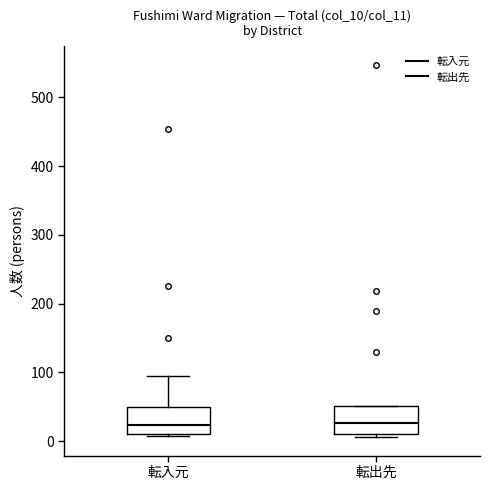

Reading left to right, transcribe this box plot: for each box, give where its median line is, the range the box spans, and where its two whiskers end, as read against the y-axis. The values are not printed on the chart, so give them approximately, as read against the axis.

転入元: median 20, box 10 to 50, whiskers 10 to 90
転出先: median 30, box 10 to 50, whiskers 10 (just below the box's lower edge) to 50